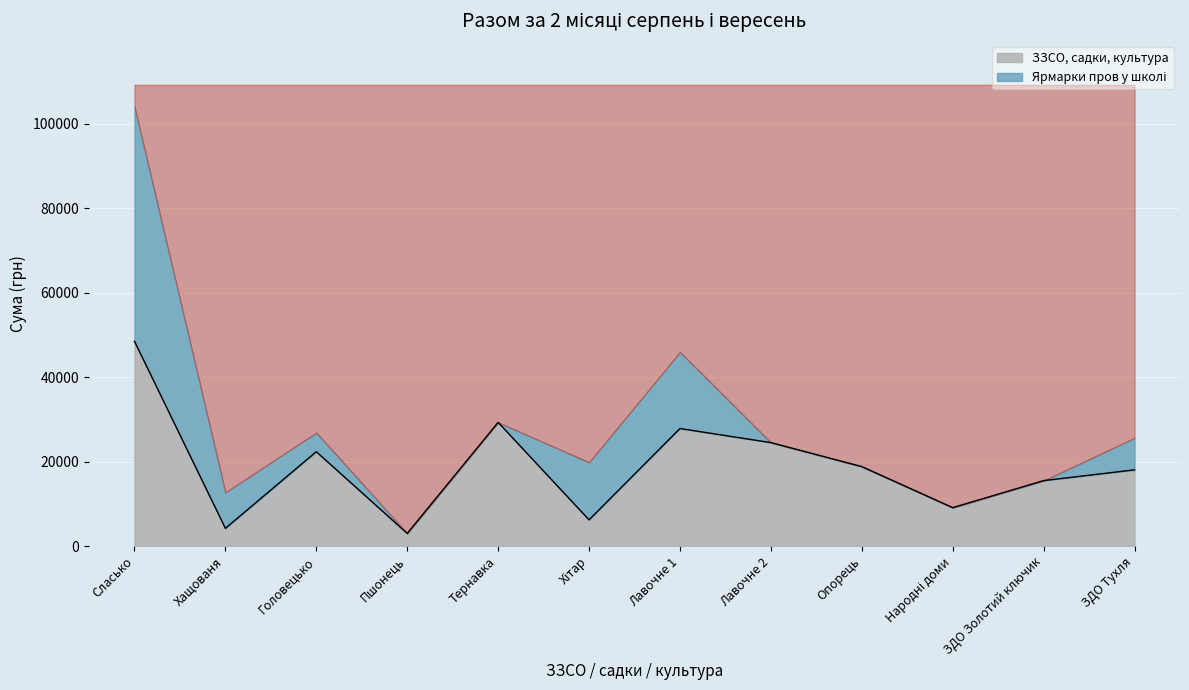

Rank the categories by value from highest to lowest.

Сласько, Тернавка, Лавочне 1, Лавочне 2, Головецько, Опорець, ЗДО Тухля, ЗДО Золотий ключик, Народні доми, Хітар, Хащованя, Пшонець